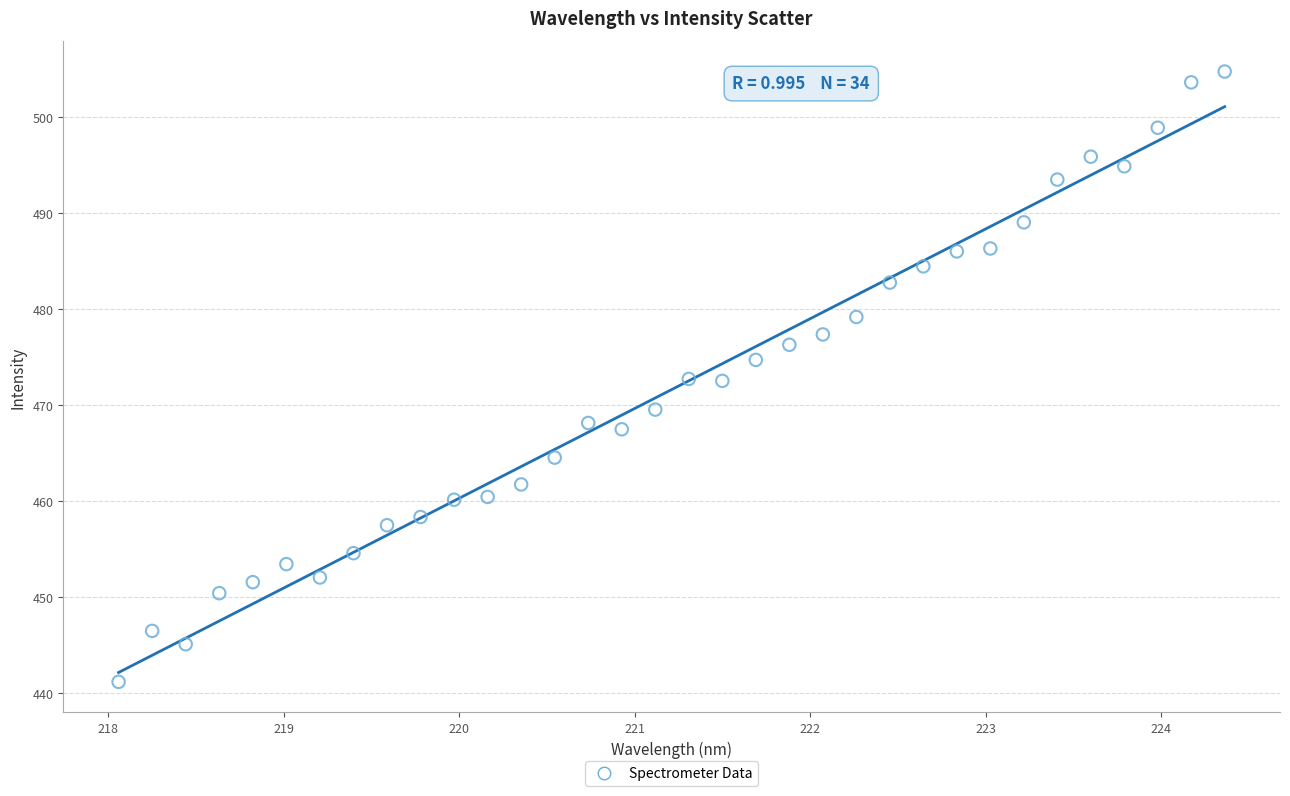

What is the range of X values (max minus min)?

6.3